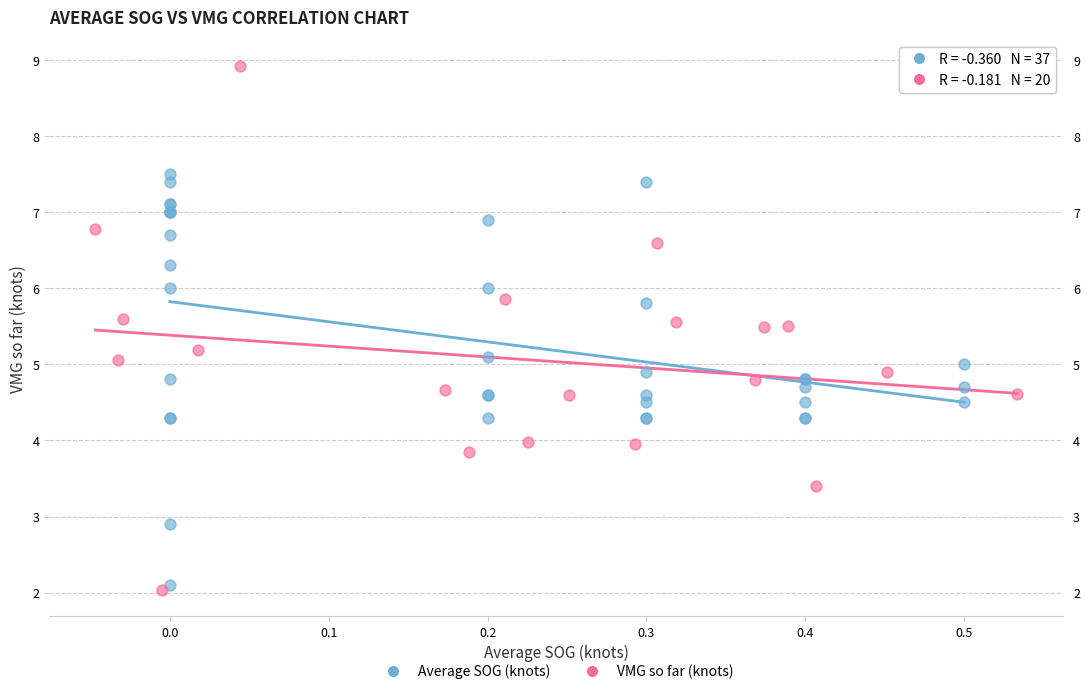

Which series has the widest spread of Y values?

VMG so far (knots)